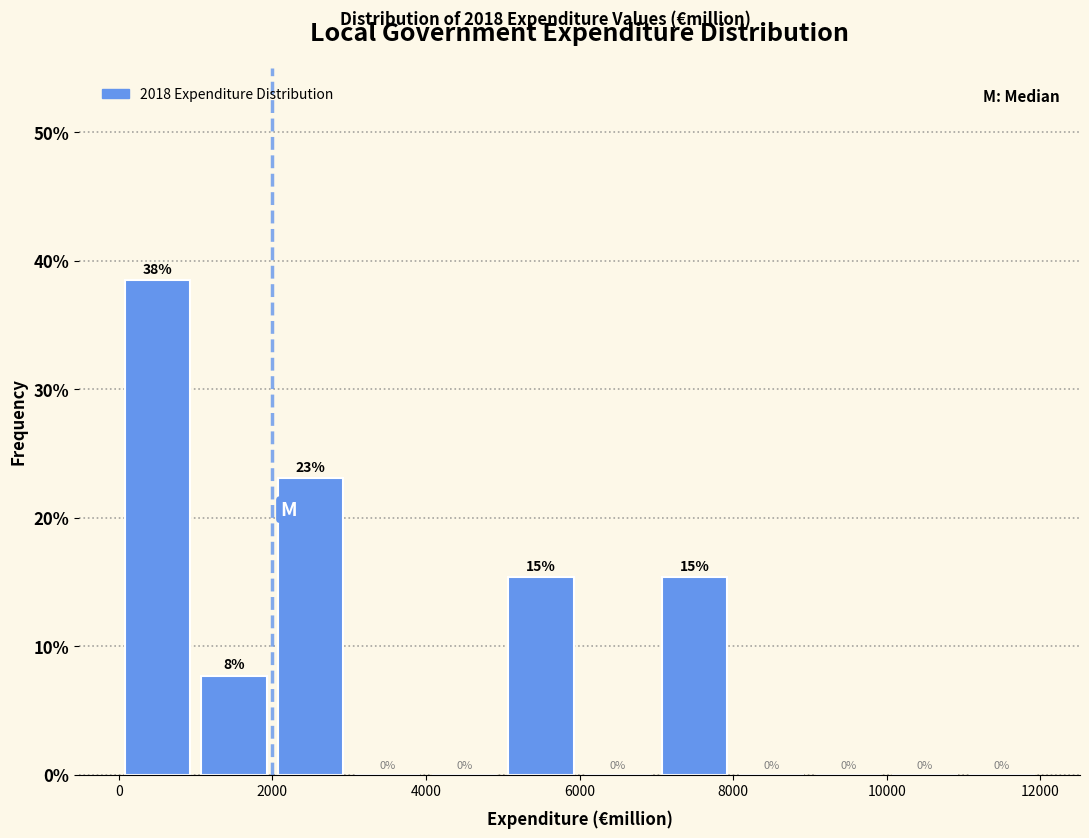

Over which range of the x-axis is the bar tallest?

0 to 1000